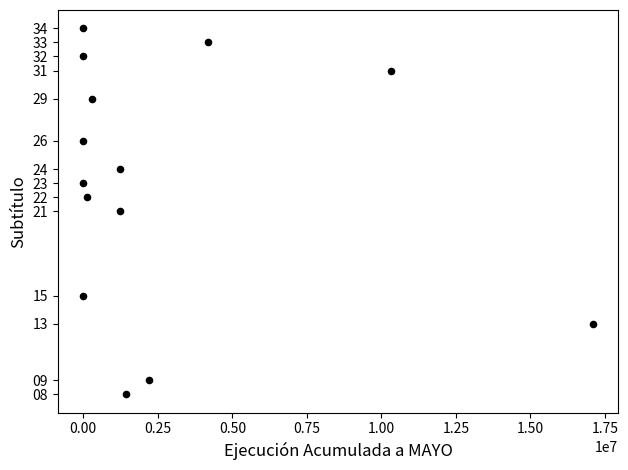

What is the range of X values (max minus min)?

17085179